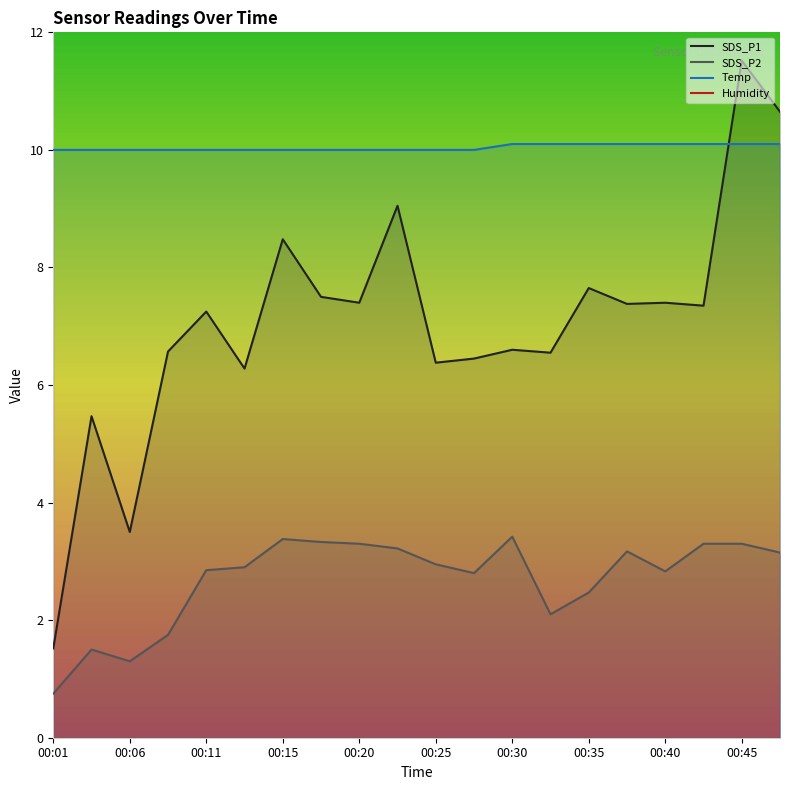

At which category is the sum across all series the highest?

00:45